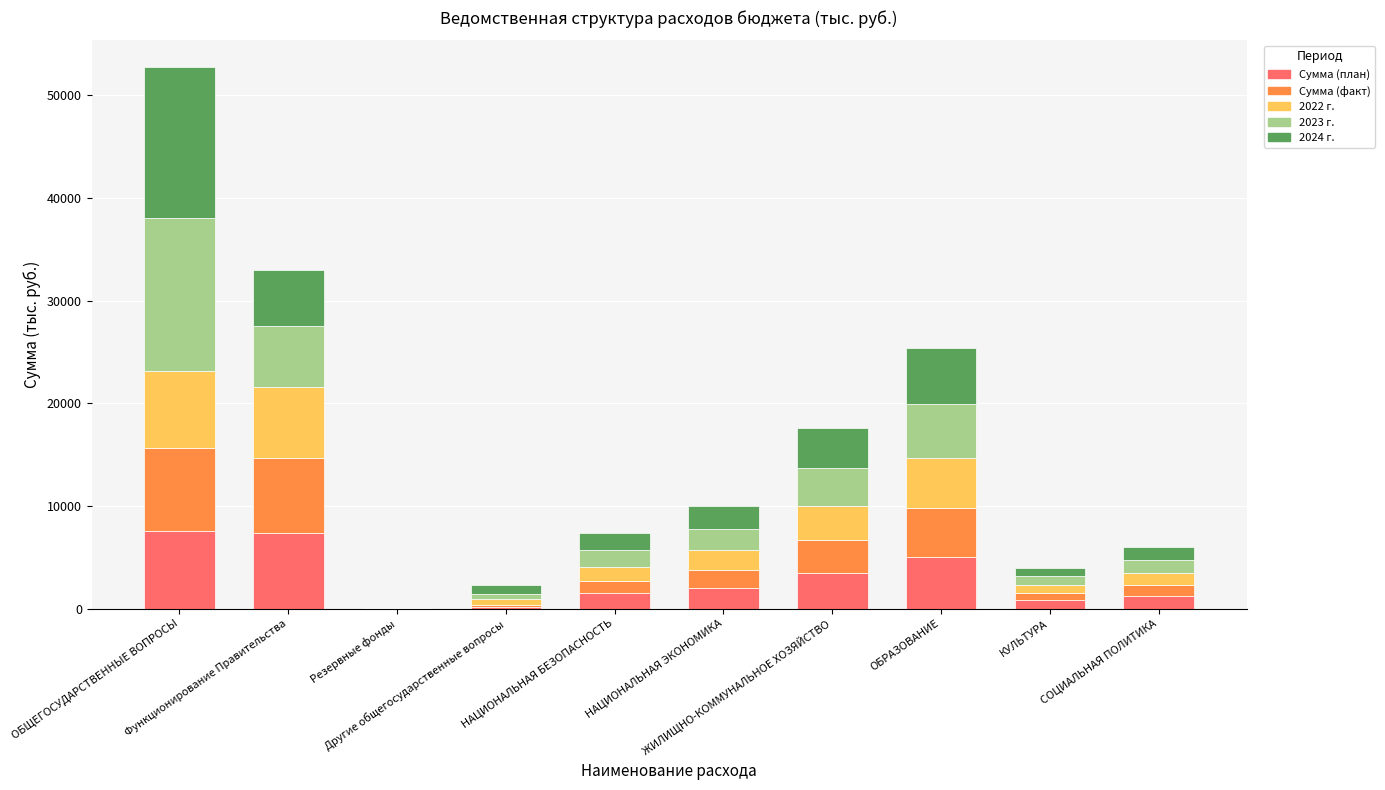

What is the highest value of the Сумма (план) series?

7531.0